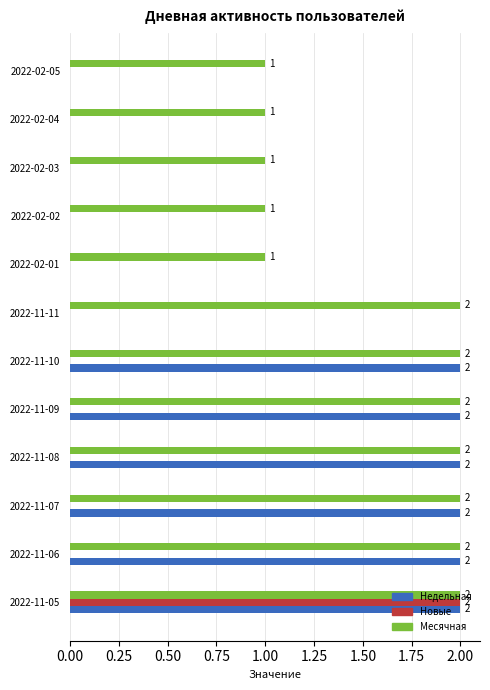

Between 2022-11-06 and 2022-02-02, which series saw the biggest shift?

Недельная